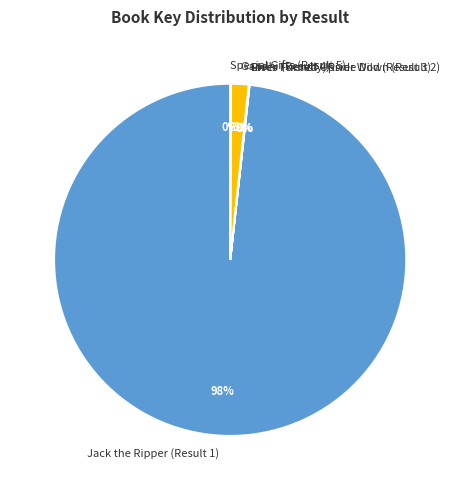

Which slice represents more than half of the pie?

Jack the Ripper (Result 1)